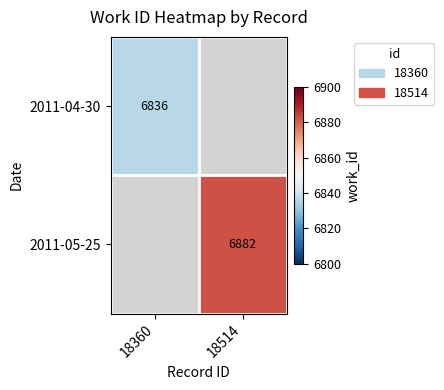

Between 18360 and 18514, which is larger?

18514